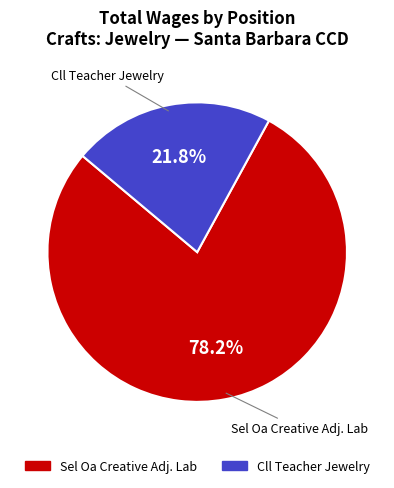

Is it true that Cll Teacher Jewelry is 34% of the pie?

False